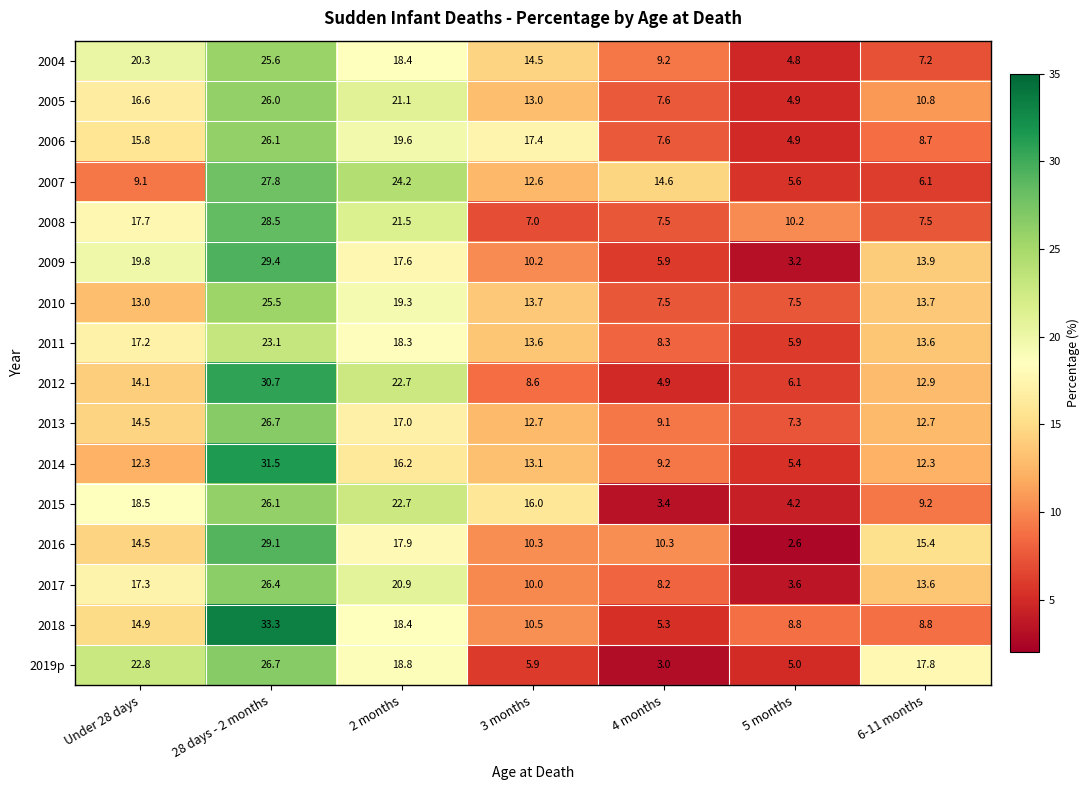

What is the spread (max minus min) of values at 4 months?

11.6